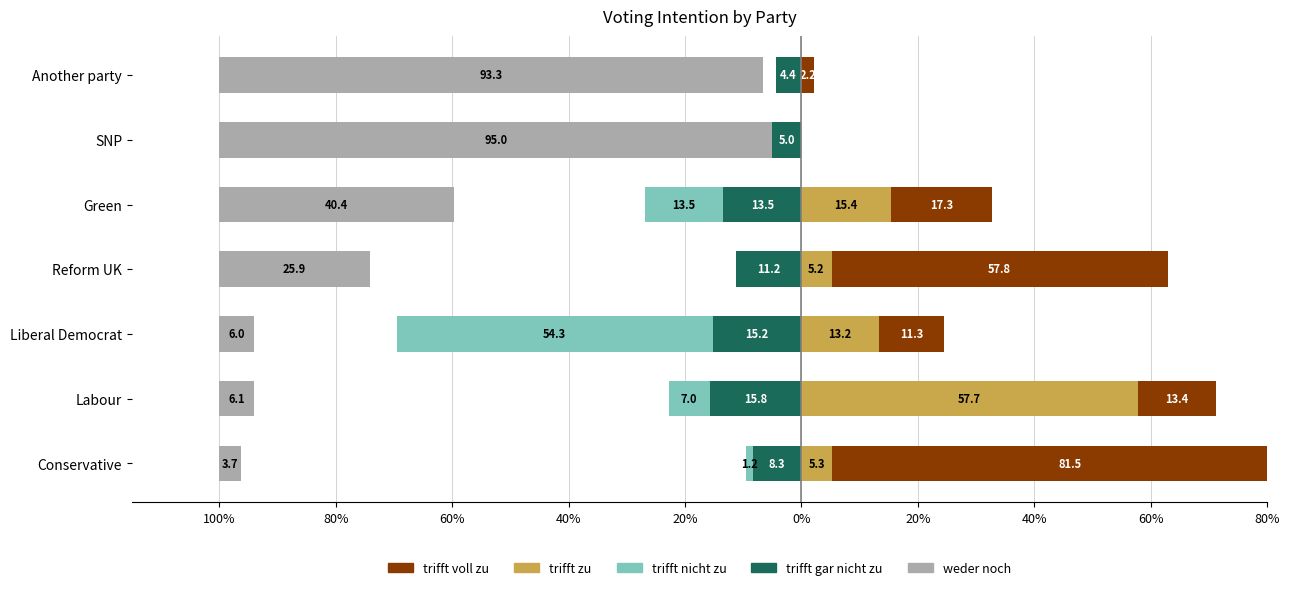

Which has a higher value, Labour or Another party?

Another party